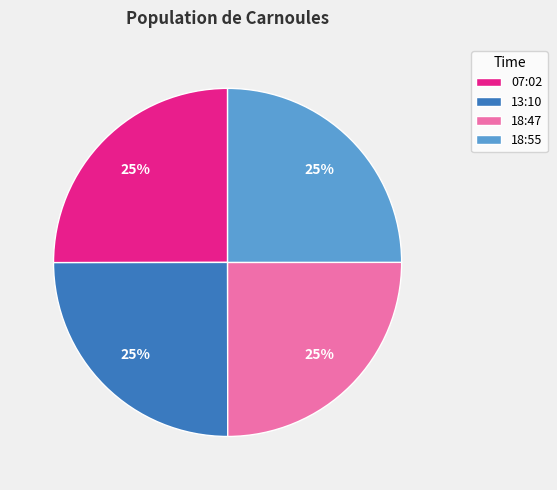

Is it true that 18:55 is 25% of the pie?

True